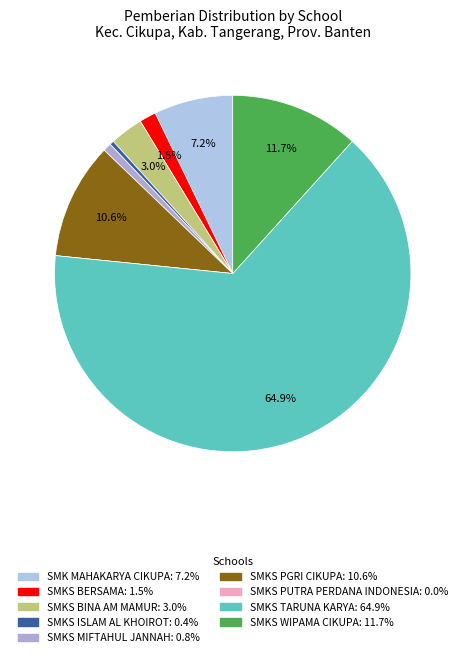

Which category has the biggest portion of the pie?

SMKS TARUNA KARYA